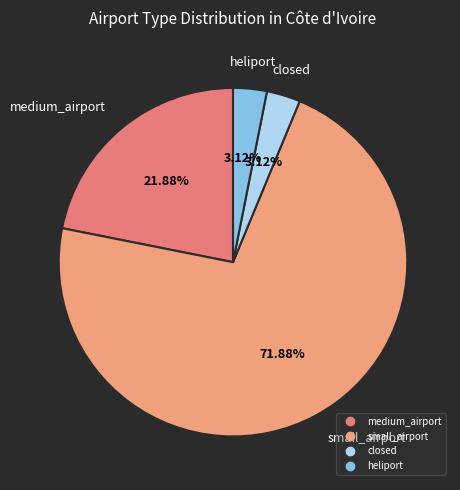

How many slices are in this pie chart?

4